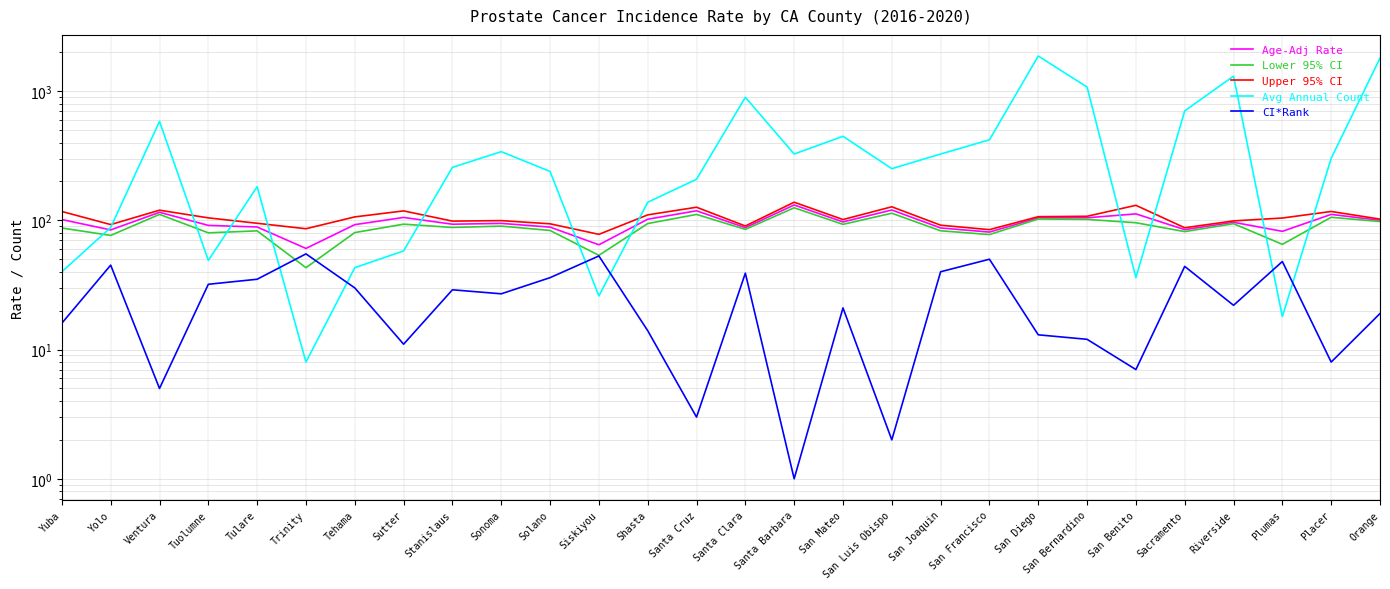

Reading left to right, extract all data points from this chart.

Age-Adj Rate: 101.4	84.3	115.4	91.4	88.8	60.6	92.6	105.3	93.3	94.7	88.6	64.7	102.0	118.5	87.7	131.5	97.2	120.2	87.3	81.1	104.5	104.6	112.2	84.7	96.6	82.2	111.2	100.0
Lower 95% CI: 87.2	76.4	111.2	80.0	82.9	43.0	80.4	93.4	88.1	90.2	83.5	53.6	94.4	111.1	85.1	125.1	93.1	113.5	83.0	77.6	102.4	101.7	95.8	81.8	94.2	65.2	105.6	97.9
Upper 95% CI: 117.1	92.7	119.8	104.5	94.9	86.1	106.3	118.3	98.6	99.5	94.0	77.9	110.2	126.3	90.4	138.1	101.4	127.3	91.7	84.7	106.7	107.5	130.7	87.6	99.0	104.2	117.1	102.2
Avg Annual Count: 40.0	88.0	583.0	49.0	182.0	8.0	43.0	58.0	257.0	340.0	239.0	26.0	138.0	208.0	896.0	326.0	447.0	251.0	326.0	420.0	1869.0	1075.0	36.0	703.0	1306.0	18.0	302.0	1799.0
CI*Rank: 16.0	45.0	5.0	32.0	35.0	55.0	30.0	11.0	29.0	27.0	36.0	53.0	14.0	3.0	39.0	1.0	21.0	2.0	40.0	50.0	13.0	12.0	7.0	44.0	22.0	48.0	8.0	19.0